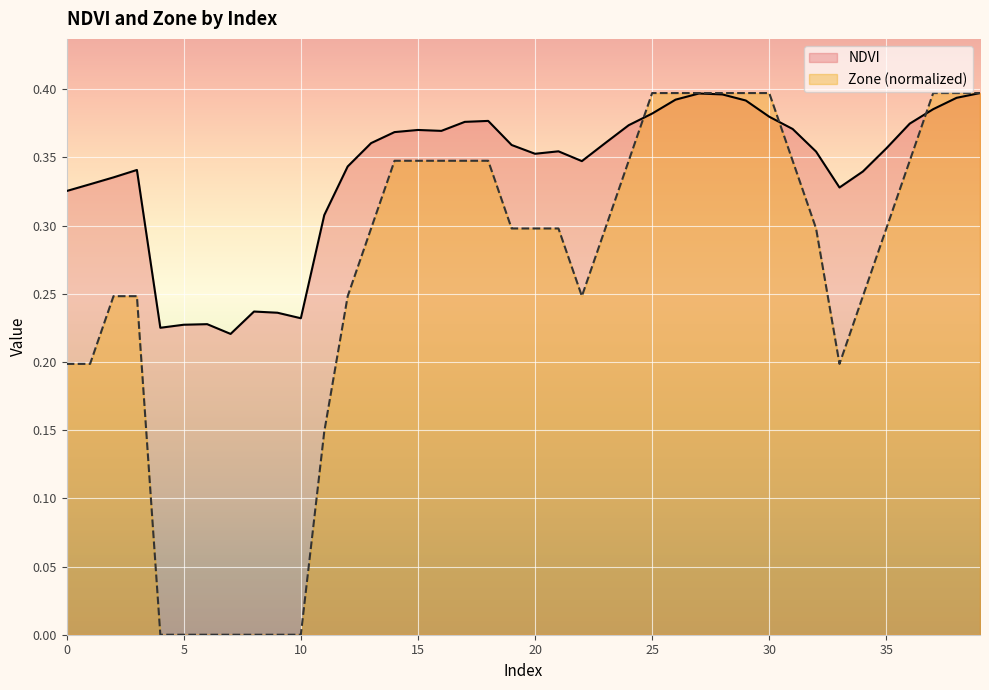

Where is the first local maximum for NDVI?

3